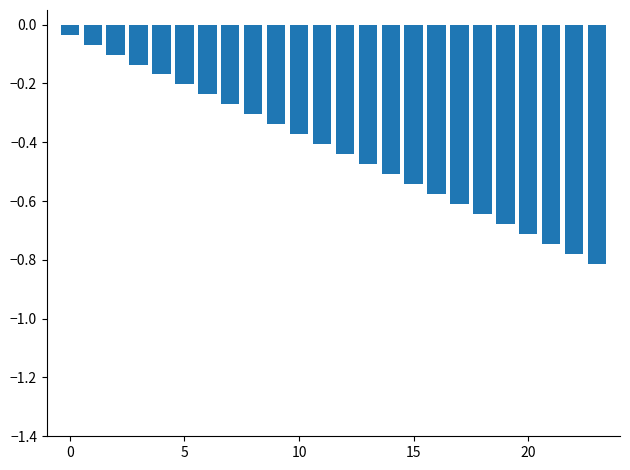

What is the difference between the second highest and minimum values?

0.7